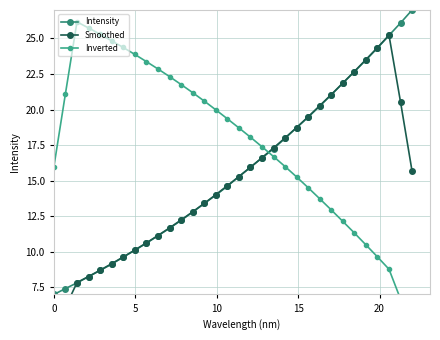

Reading left to right, transcribe all the data shown in this chart.

Intensity: 7.0	7.4	7.8	8.3	8.7	9.1	9.6	10.1	10.6	11.1	11.7	12.2	12.8	13.4	14.0	14.6	15.3	15.9	16.6	17.3	18.0	18.7	19.5	20.2	21.0	21.9	22.7	23.5	24.3	25.2	26.1	27.0
Smoothed: 4.4	6.1	7.8	8.3	8.7	9.2	9.6	10.1	10.6	11.1	11.7	12.2	12.8	13.4	14.0	14.6	15.3	15.9	16.6	17.3	18.0	18.7	19.5	20.3	21.1	21.9	22.7	23.5	24.4	25.2	20.5	15.7
Inverted: 16.0	21.1	26.2	25.7	25.3	24.8	24.4	23.9	23.4	22.9	22.3	21.8	21.2	20.6	20.0	19.4	18.7	18.1	17.4	16.7	16.0	15.3	14.5	13.7	12.9	12.1	11.3	10.5	9.6	8.8	6.7	4.7